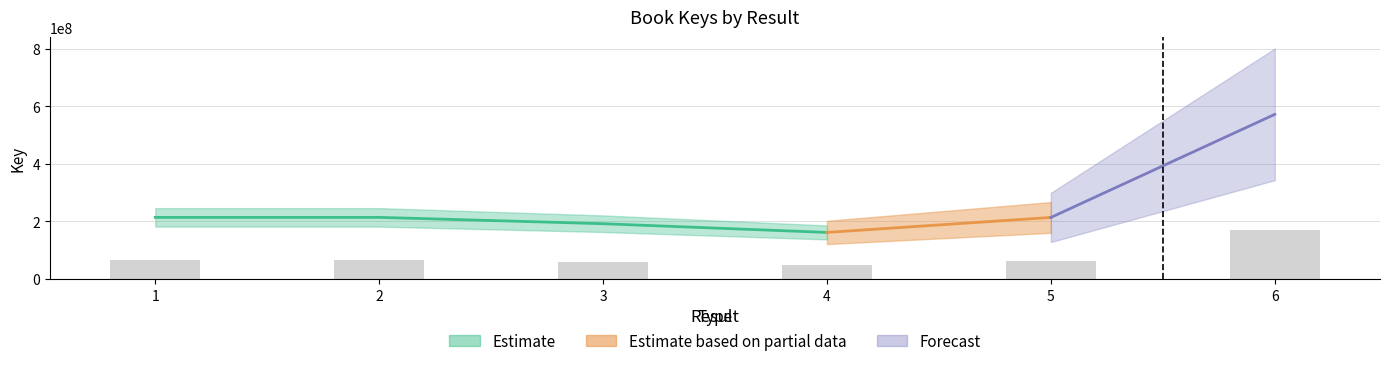

What is the difference between the second highest and minimum values?

15726820.8